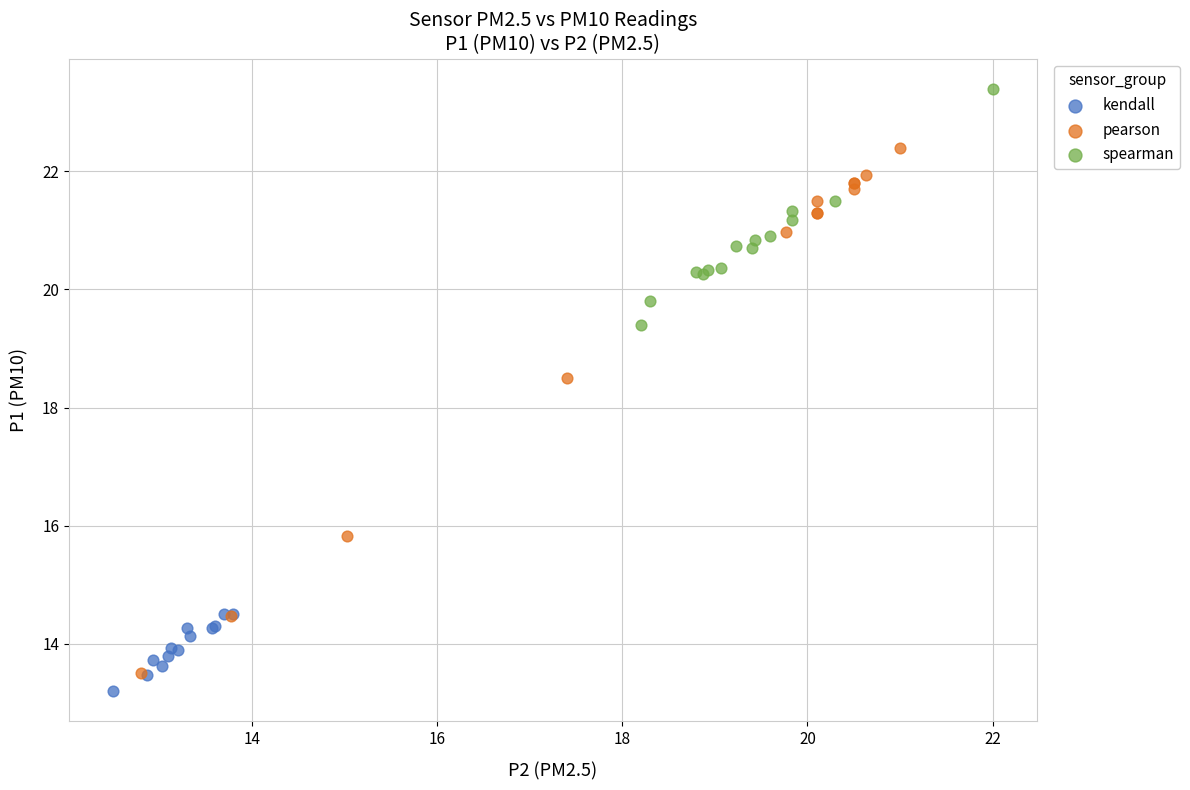

What are all the series names shown in the legend?

kendall, pearson, spearman